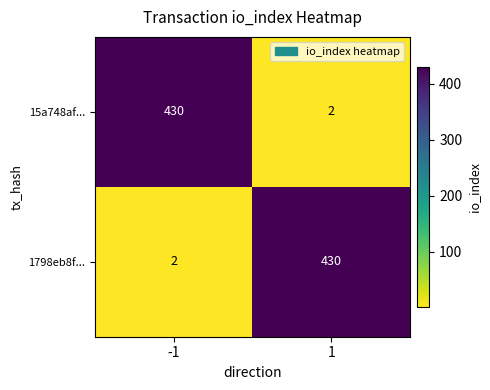

Reading left to right, what are all the values shown in this chart?

15a748af...: 430	2
1798eb8f...: 2	430